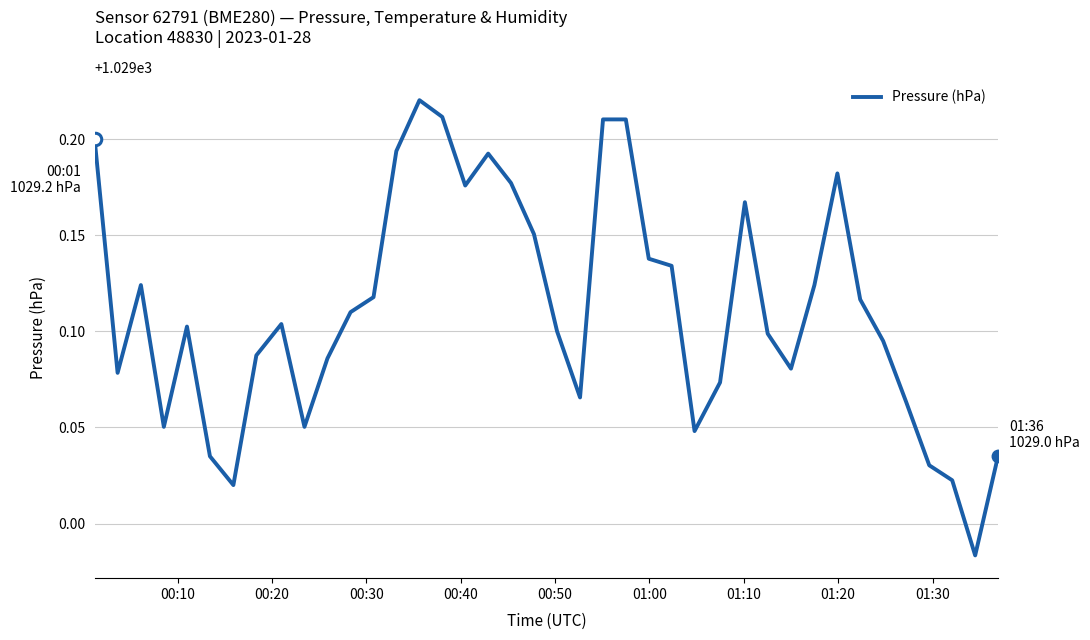

What is the difference between the maximum and minimum values?

0.2